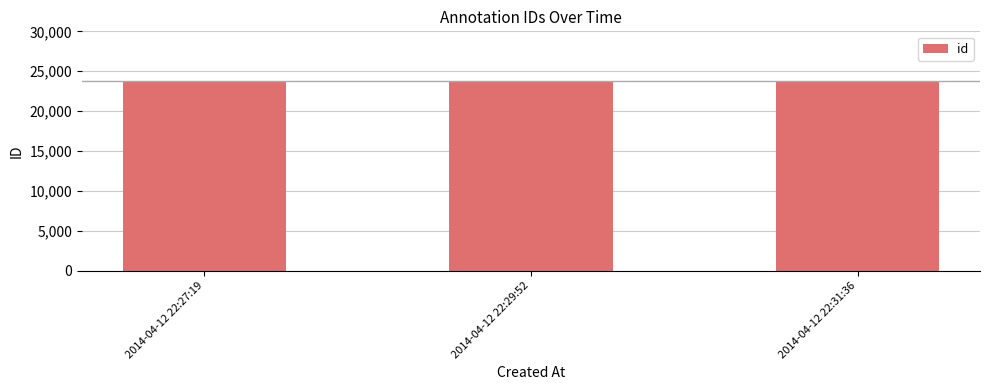

What is the minimum value shown in the chart?

23777